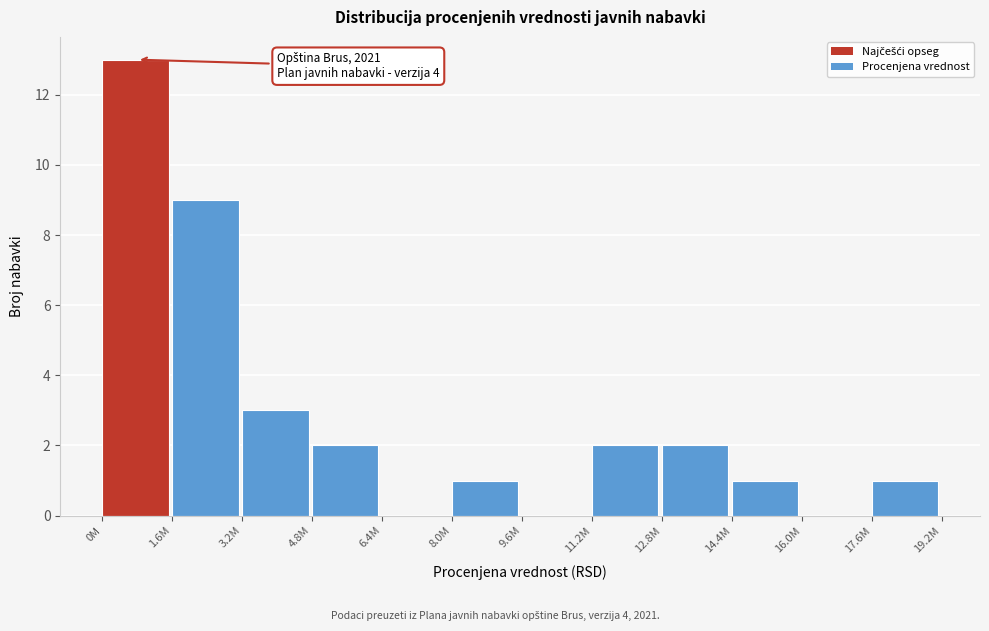

Reading left to right, list all the values displayed in this chart.

0M=13	1.6M=9	3.2M=3	4.8M=2	6.4M=0	8.0M=1	9.6M=0	11.2M=2	12.8M=2	14.4M=1	16.0M=0	17.6M=1